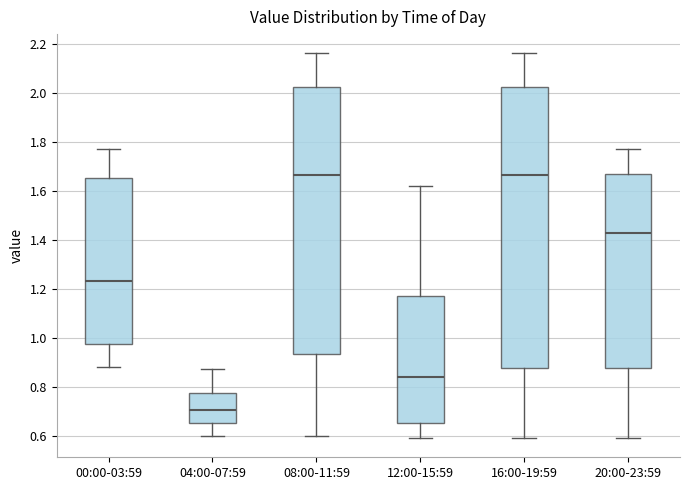

Reading left to right, read every box against the y-axis: the position of its median line, the range the box covers, and the ends of its whiskers. The values are not printed on the chart, so give them approximately, as read against the axis.

00:00-03:59: median 1.24, box 0.98 to 1.66, whiskers 0.88 to 1.78
04:00-07:59: median 0.70, box 0.66 to 0.78, whiskers 0.60 to 0.88
08:00-11:59: median 1.66, box 0.94 to 2.02, whiskers 0.60 to 2.16
12:00-15:59: median 0.84, box 0.66 to 1.18, whiskers 0.60 to 1.62
16:00-19:59: median 1.66, box 0.88 to 2.02, whiskers 0.60 to 2.16
20:00-23:59: median 1.42, box 0.88 to 1.66, whiskers 0.60 to 1.78